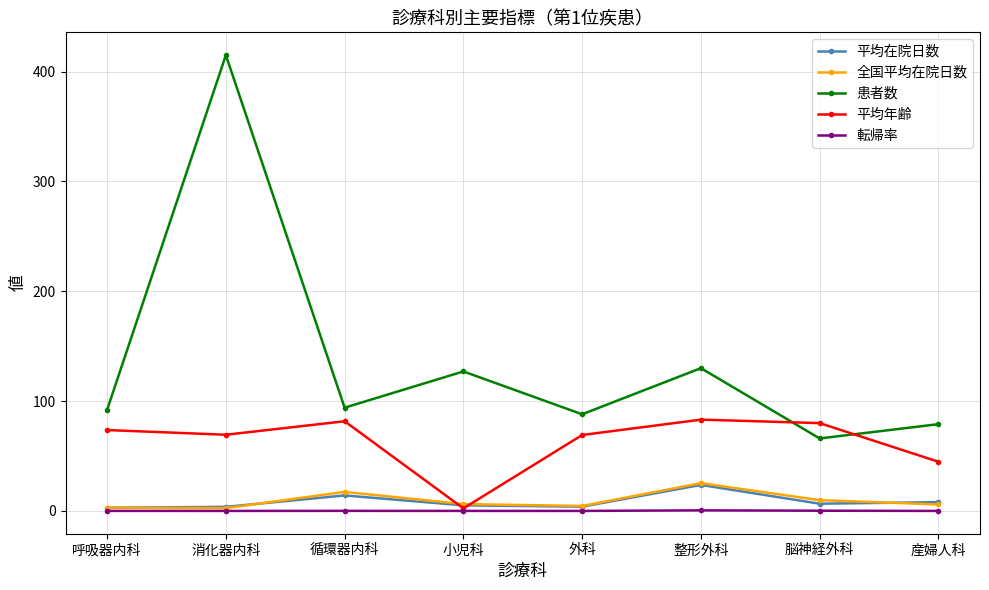

How many lines are shown in the chart?

5